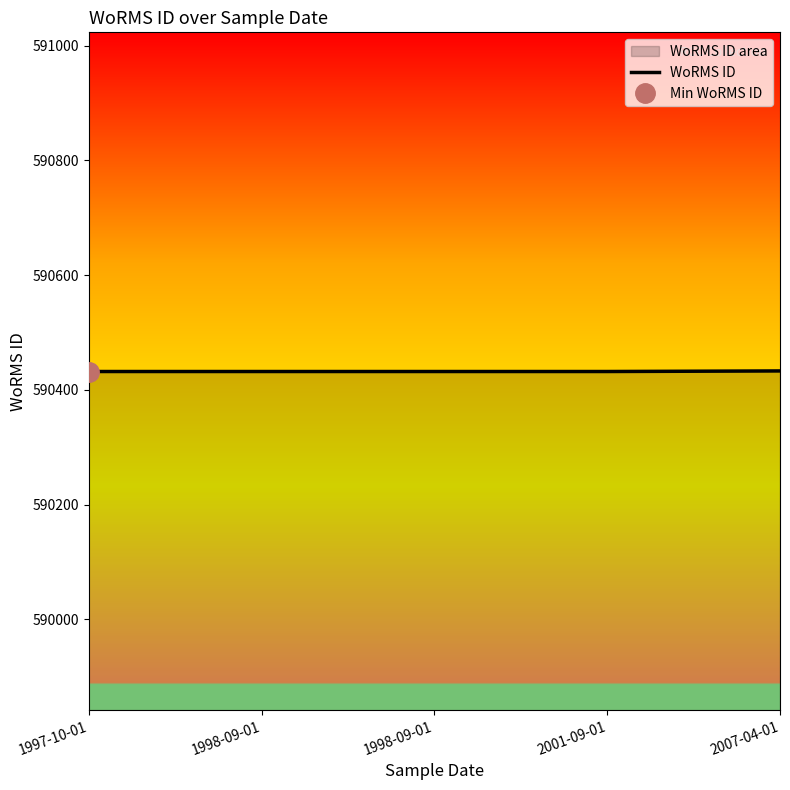

What is the difference between the maximum and minimum values?

1